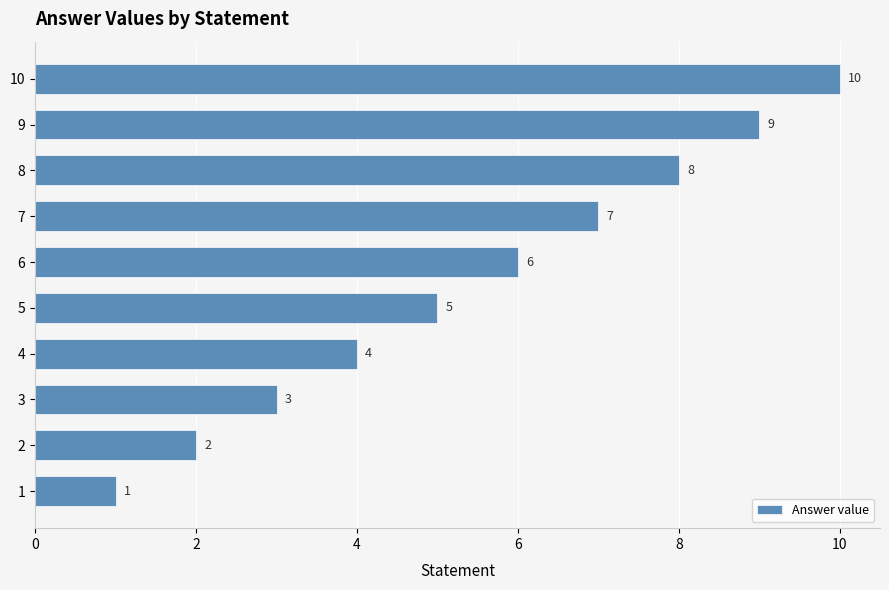

True or false: the data shows 18 at 10.

False